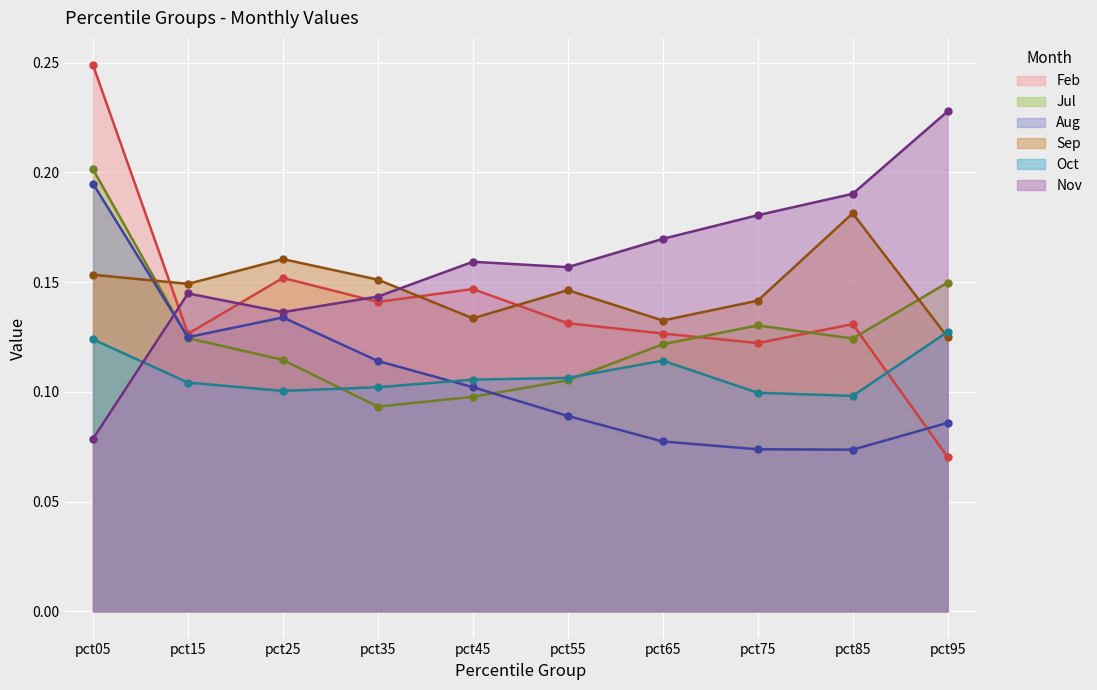

Is the value of Feb at pct15 greater than the value of Sep at pct05?

No